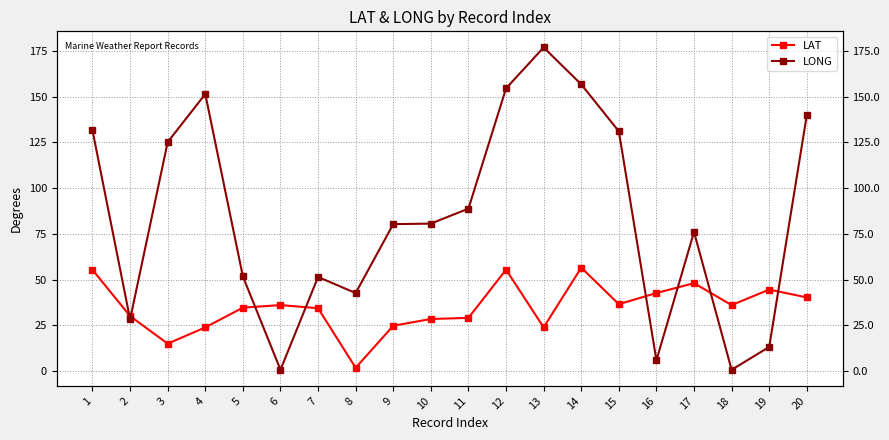

Reading left to right, transcribe all the data shown in this chart.

LAT: 1=55.3	2=30.0	3=14.9	4=23.8	5=34.6	6=36.0	7=34.3	8=1.7	9=24.7	10=28.4	11=29.0	12=55.4	13=23.8	14=56.5	15=36.5	16=42.6	17=48.0	18=36.0	19=44.5	20=40.2
LONG: 1=131.6	2=28.2	3=125.2	4=151.5	5=51.7	6=0.6	7=51.4	8=42.6	9=80.3	10=80.6	11=88.8	12=154.6	13=177.0	14=156.8	15=131.1	16=5.8	17=76.0	18=0.6	19=13.1	20=140.0